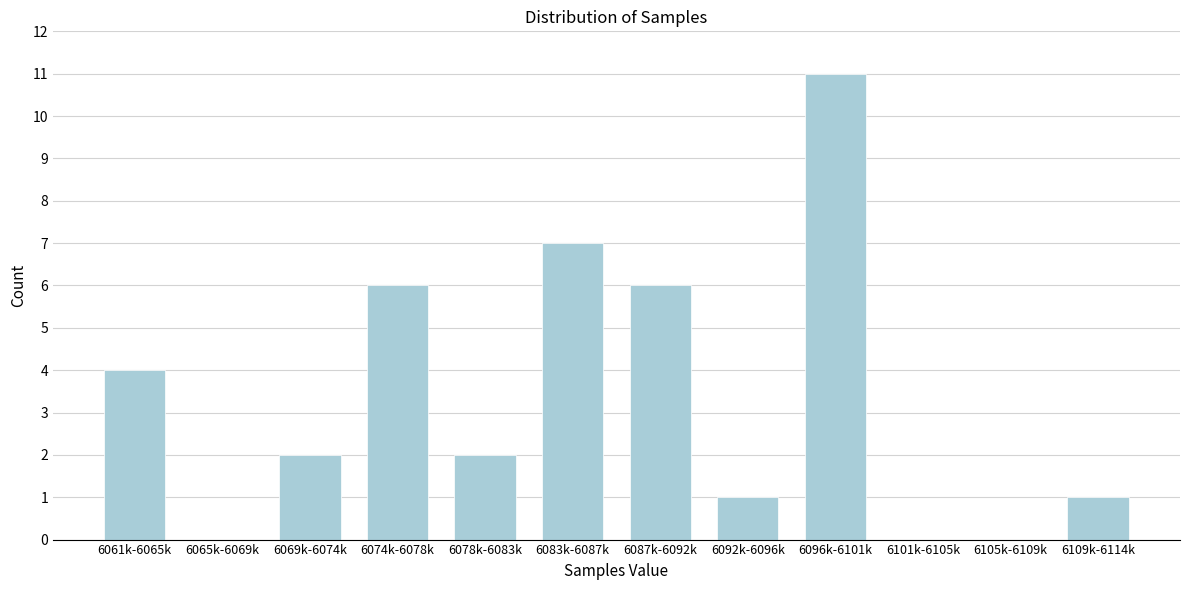

Reading right to left, extract all data points from this chart.

6109k-6114k=1	6105k-6109k=0	6101k-6105k=0	6096k-6101k=11	6092k-6096k=1	6087k-6092k=6	6083k-6087k=7	6078k-6083k=2	6074k-6078k=6	6069k-6074k=2	6065k-6069k=0	6061k-6065k=4